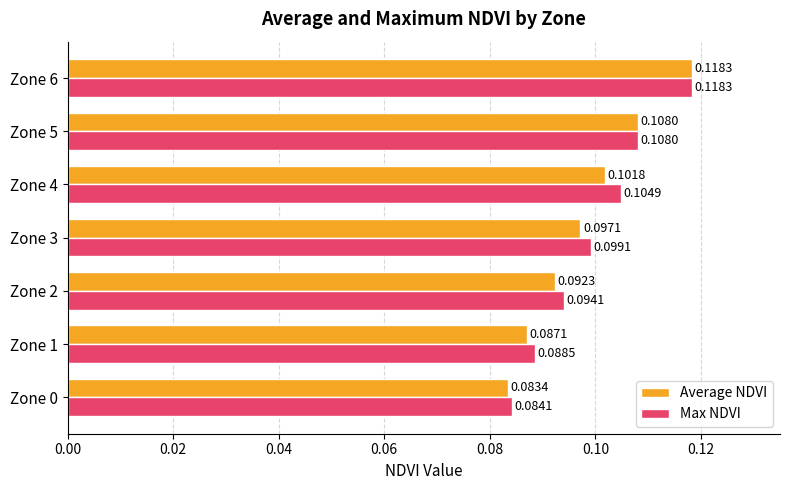

Between Zone 2 and Zone 6, which series saw the biggest shift?

Average NDVI